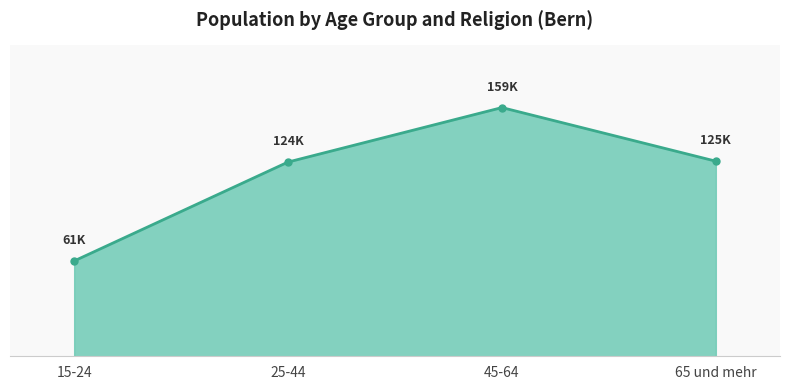

Approximately how many times larger is the value at 25-44 compared to 65 und mehr?

1.0